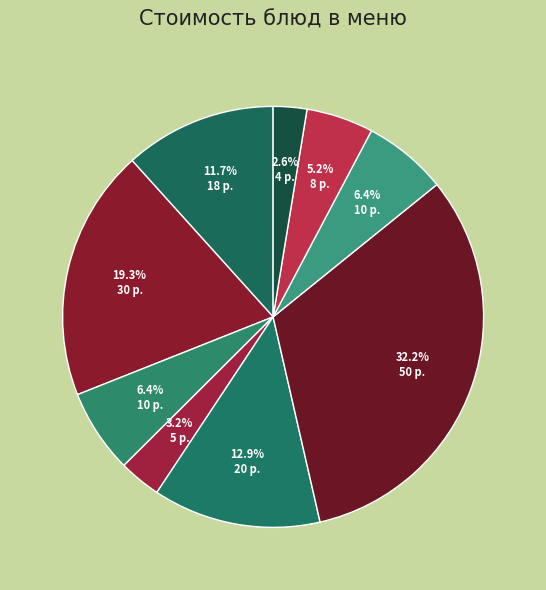

Count the number of slices in the pie.

9